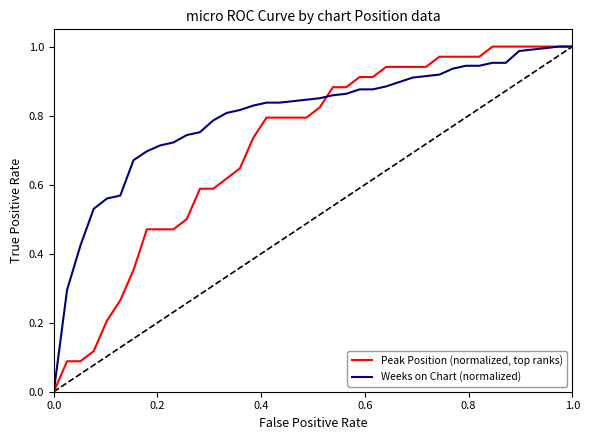

List the series in order of their overall mean, lowest first.

Peak Position (normalized, top ranks), Weeks on Chart (normalized)